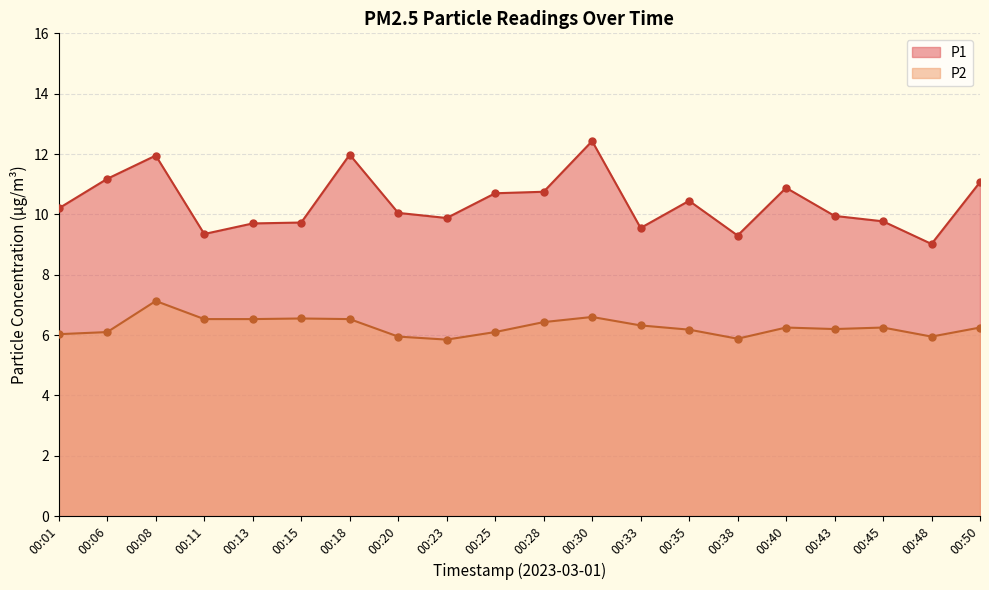

Is the value of P1 at 00:20 greater than the value of P2 at 00:45?

Yes